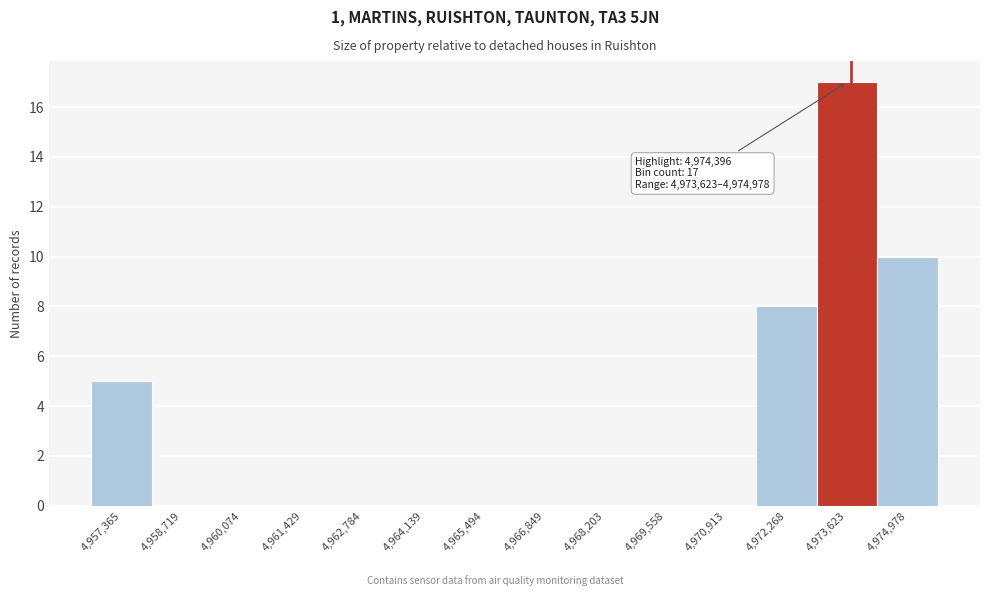

Reading right to left, transcribe all the data shown in this chart.

4,974,978=10	4,973,623=17	4,972,268=8	4,970,913=0	4,969,558=0	4,968,203=0	4,966,849=0	4,965,494=0	4,964,139=0	4,962,784=0	4,961,429=0	4,960,074=0	4,958,719=0	4,957,365=5